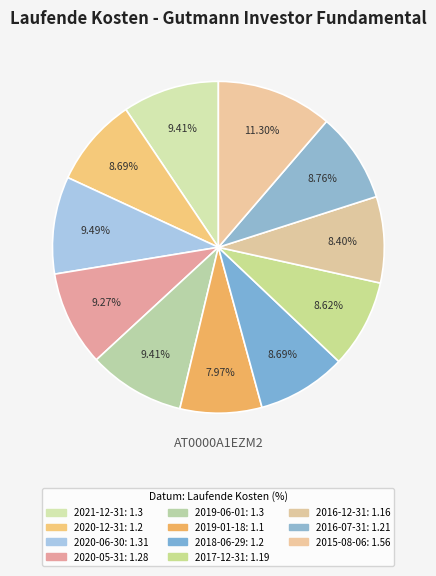

To the nearest percent, what percentage of the pie is 2016-07-31?

9%